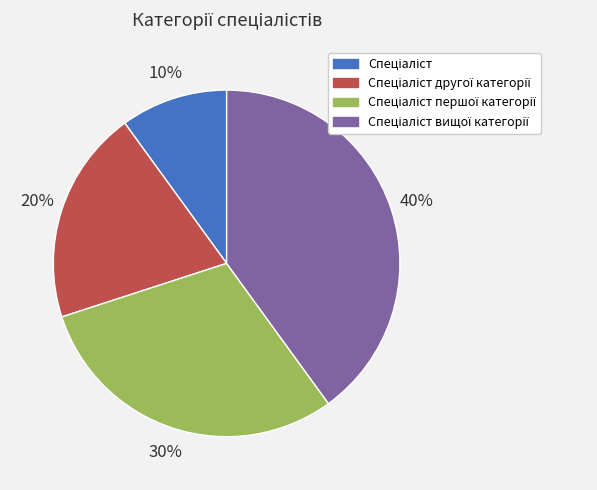

To the nearest percent, what is the average slice percentage?

25%